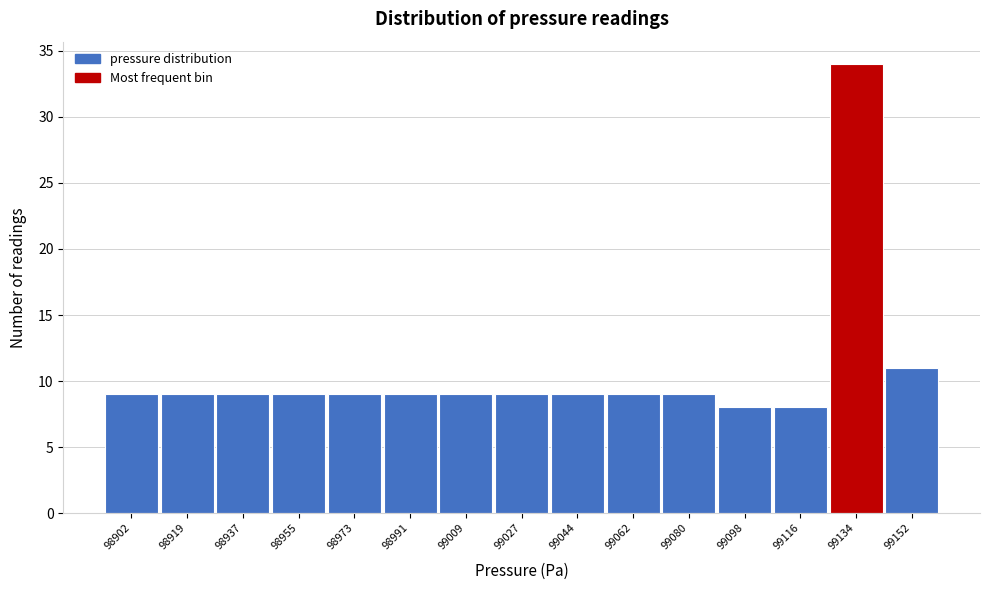

Reading left to right, transcribe all the data shown in this chart.

9	9	9	9	9	9	9	9	9	9	9	8	8	34	11